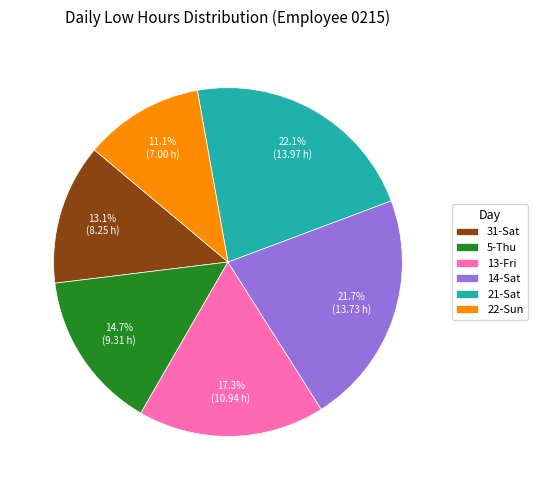

Is it true that 14-Sat is 15% of the pie?

False